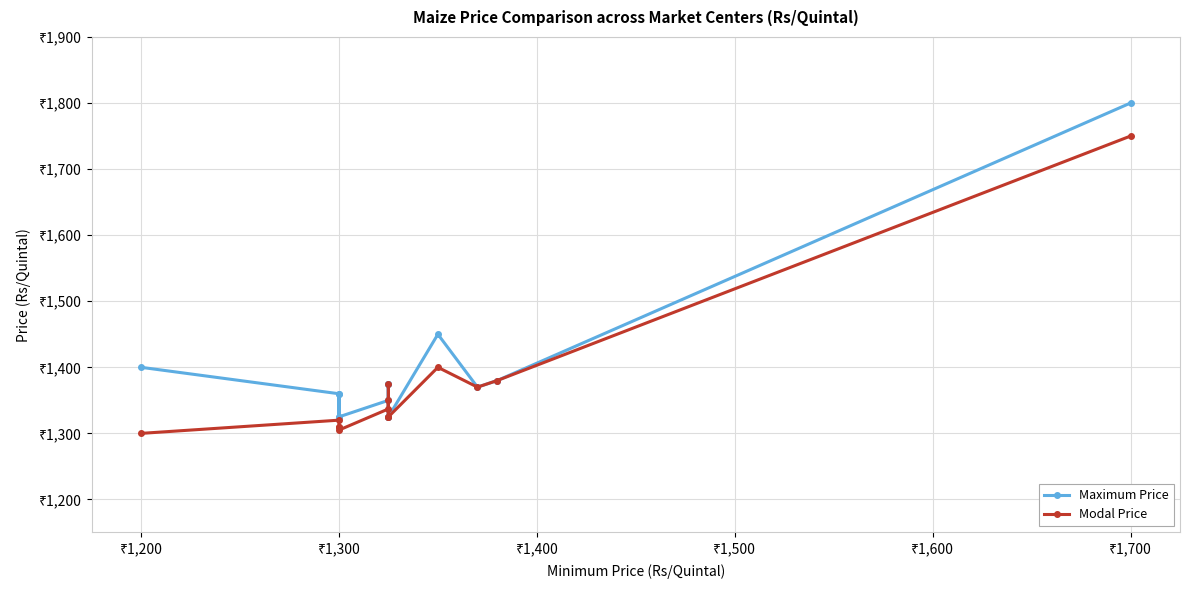

How many lines are shown in the chart?

2